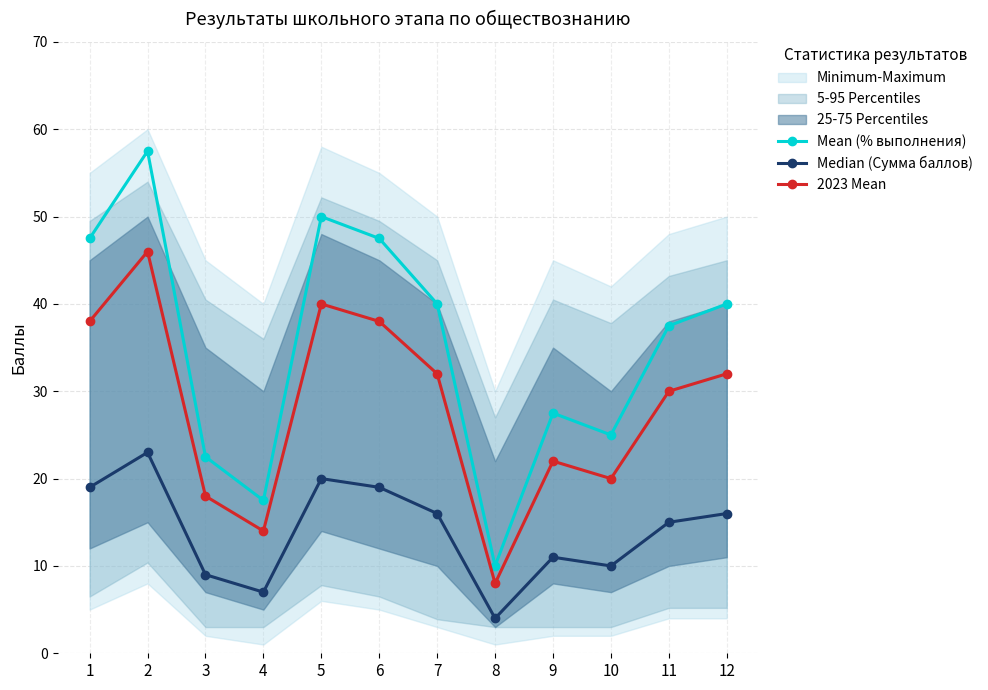

Which category has the highest value in the Median (Сумма баллов) series?

2